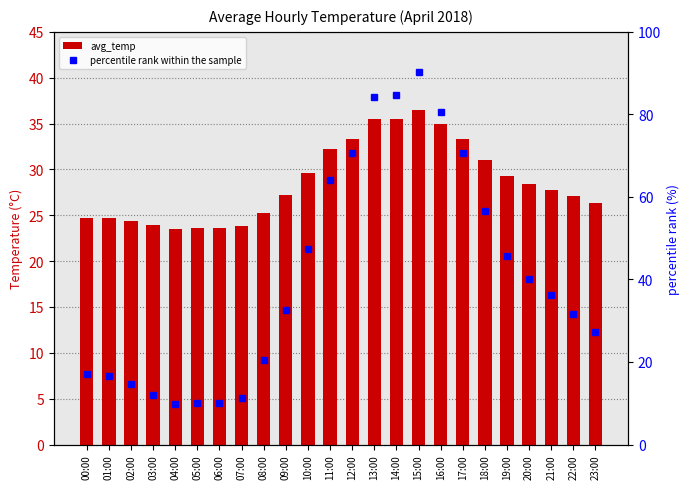

Is it true that percentile rank within the sample equals 19.6 at 14:00?

False